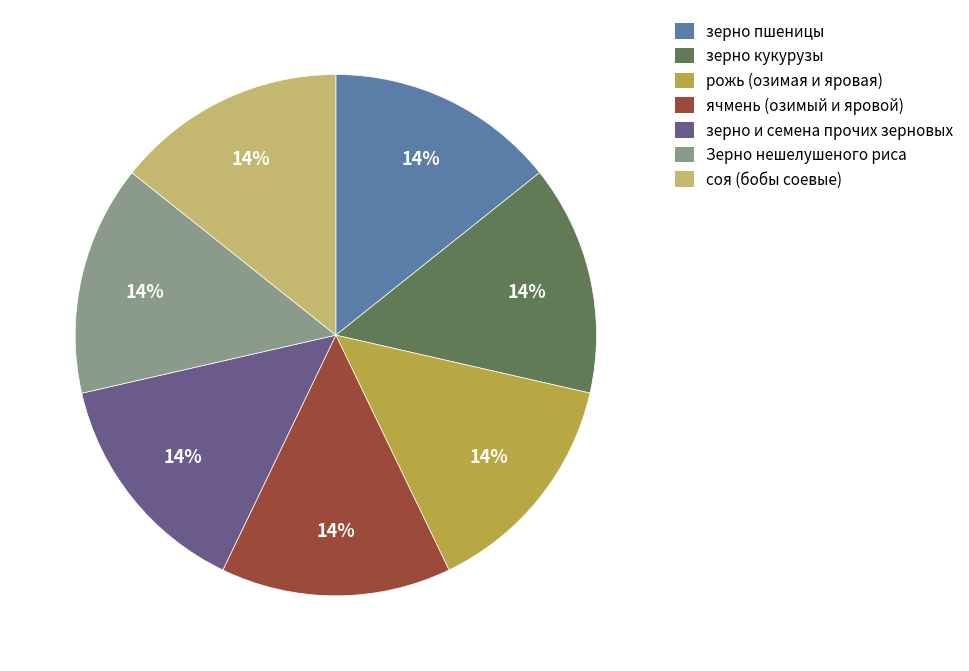

Do зерно кукурузы and зерно и семена прочих зерновых together represent more than half of the pie?

No